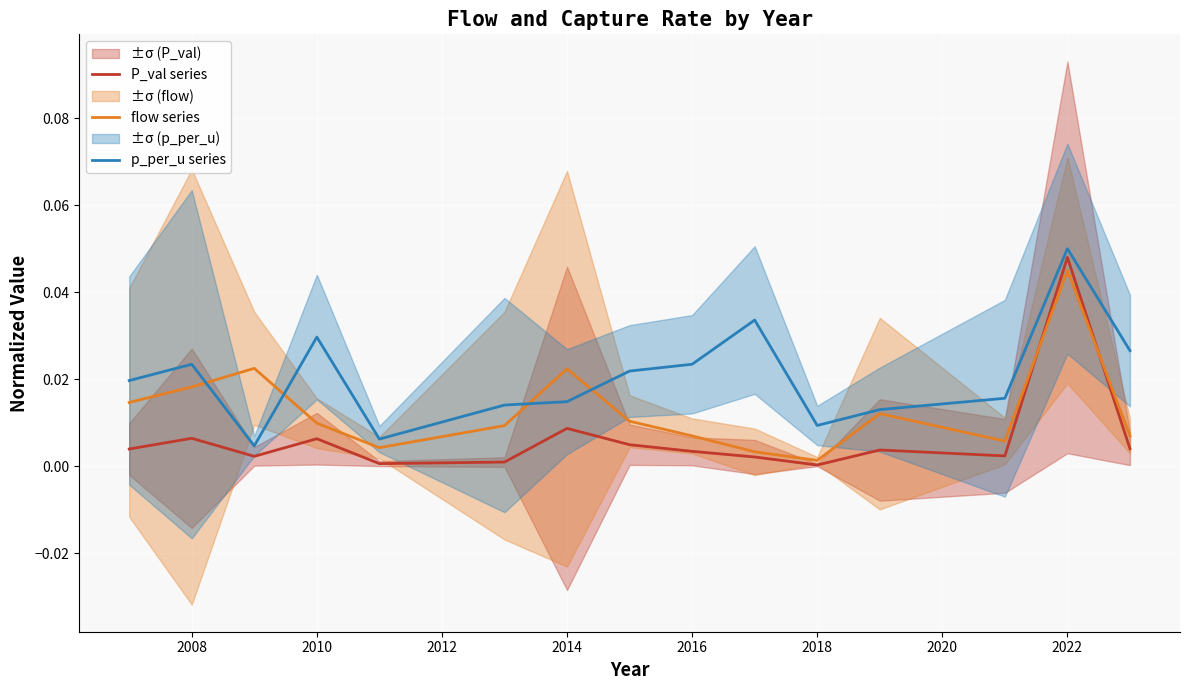

How many distinct data groups are displayed?

3